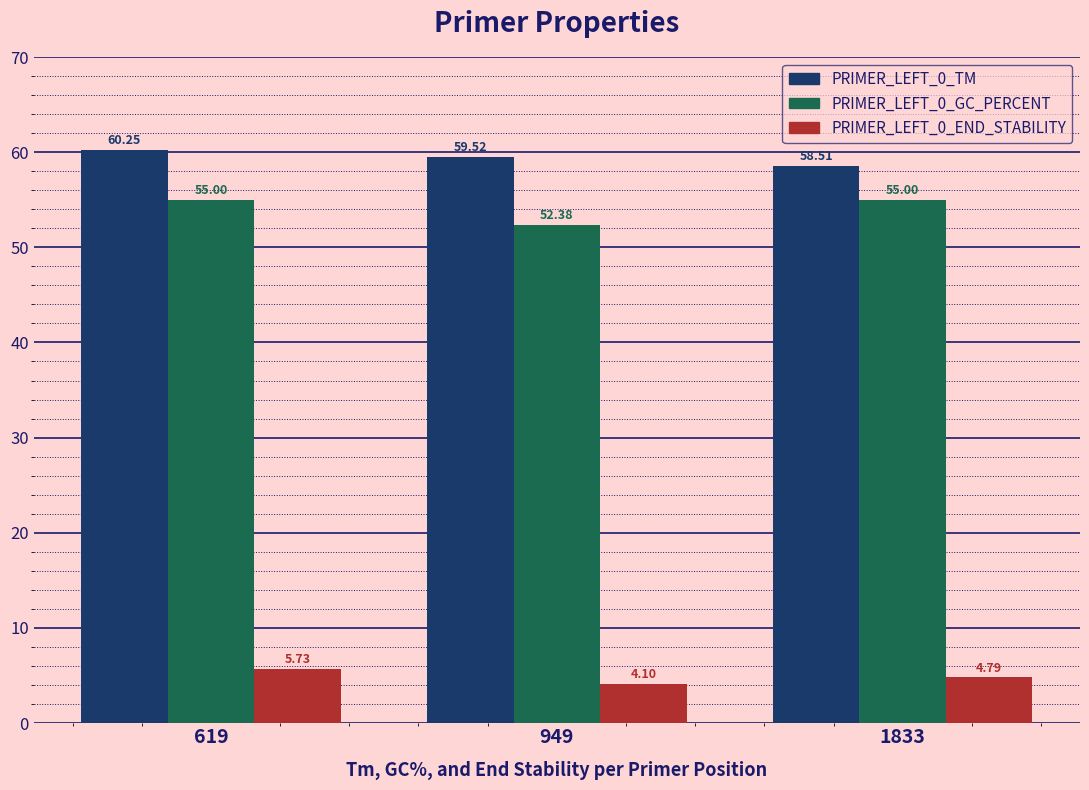

List the series in order of their peak value, lowest first.

PRIMER_LEFT_0_END_STABILITY, PRIMER_LEFT_0_GC_PERCENT, PRIMER_LEFT_0_TM